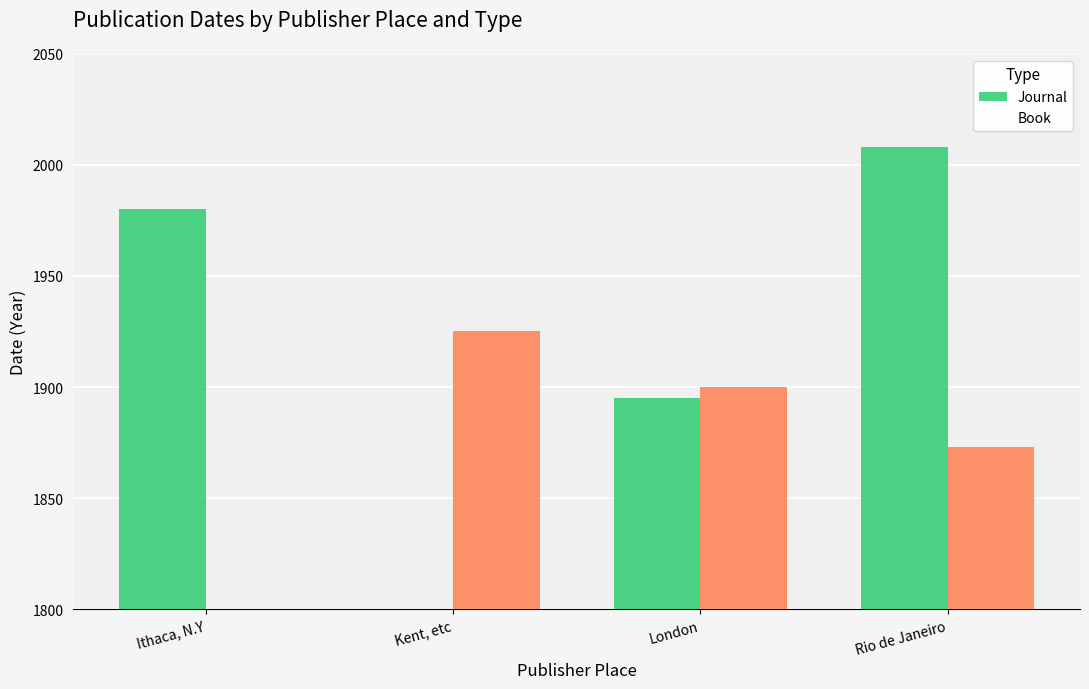

At which label does Journal first exceed 1980?

Rio de Janeiro